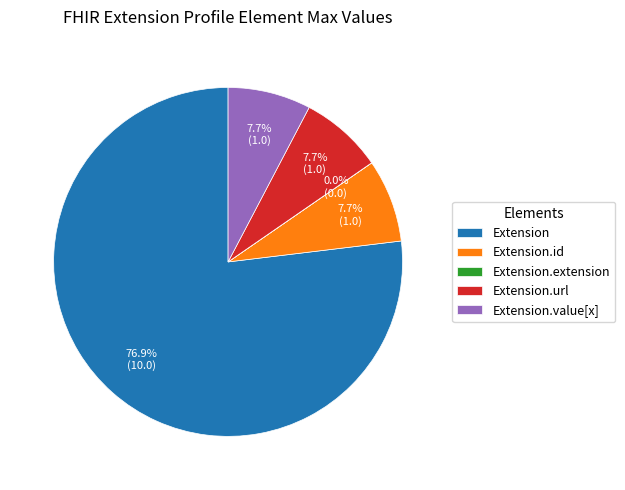

Combined, what portion of the pie is Extension.url and Extension.value[x]?

15.4%